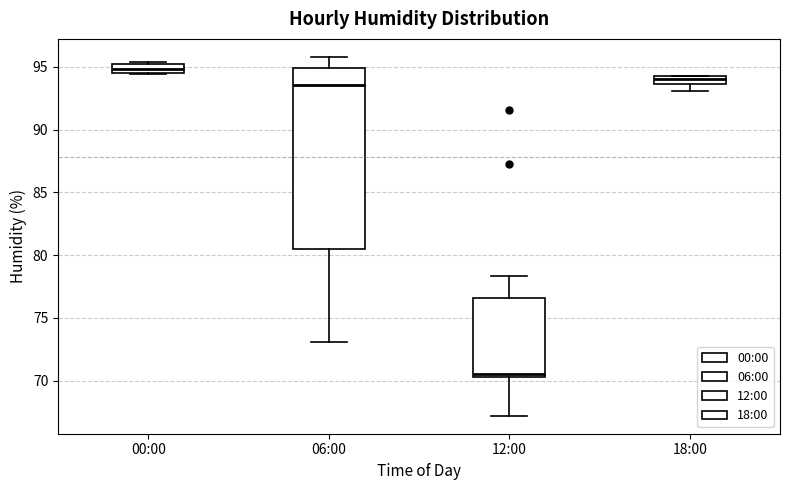

Comparing the boxes themselves (not the whiskers), which one is the tallest?

06:00